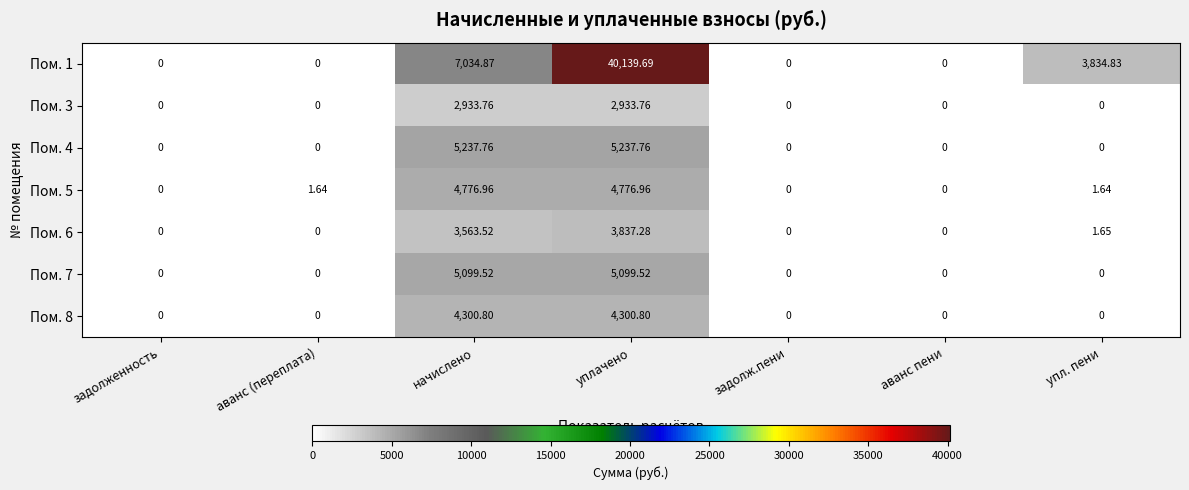

Which label corresponds to the largest value in the chart?

уплачено